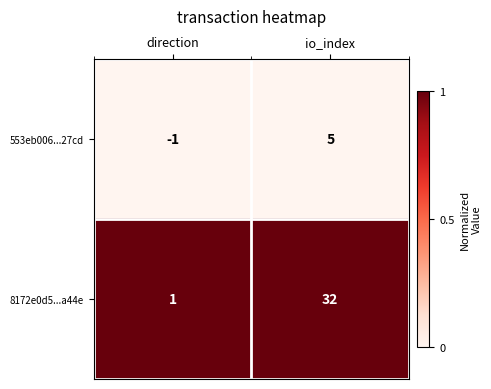

List the series in order of their peak value, highest first.

8172e0d5...a44e, 553eb006...27cd